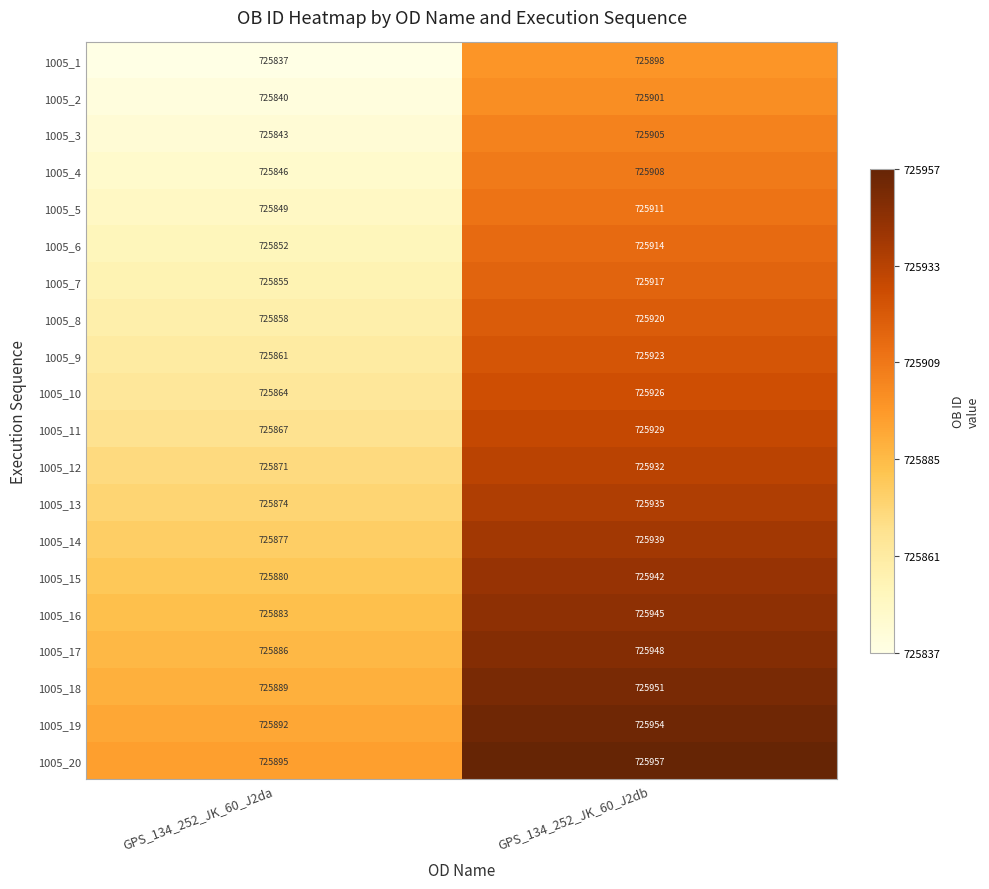

At which label is 1005_13 closest to 725904?

GPS_134_252_JK_60_J2da